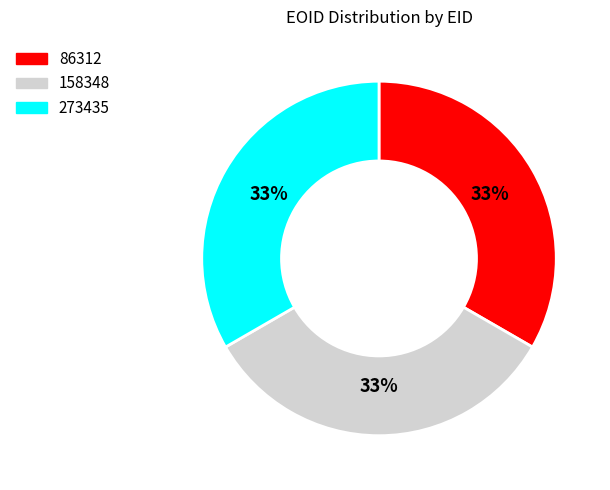

To the nearest percent, what percentage of the pie is 86312?

33%